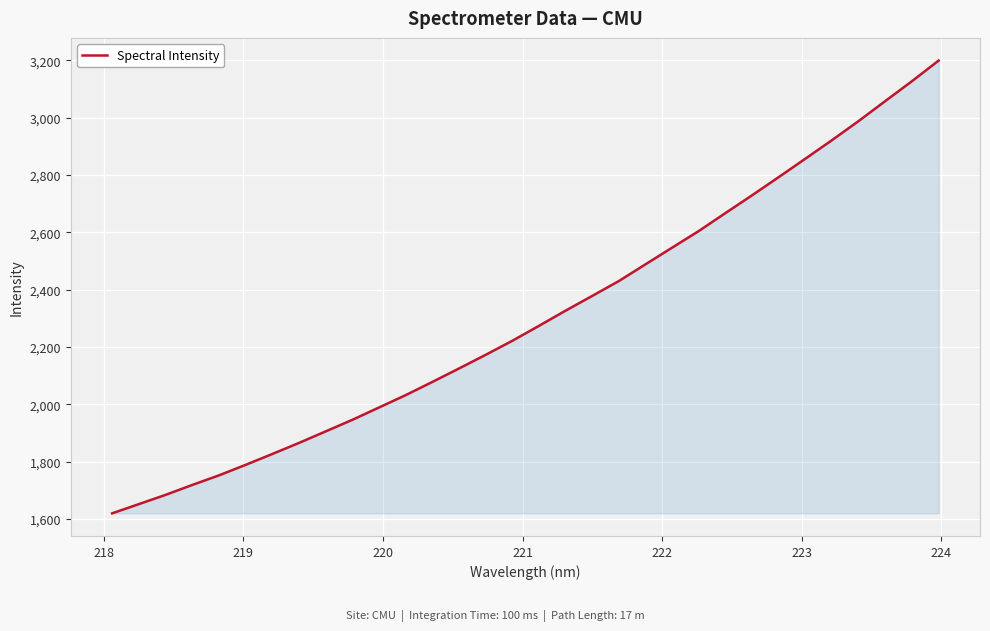

What is the maximum value shown in the chart?

3199.8